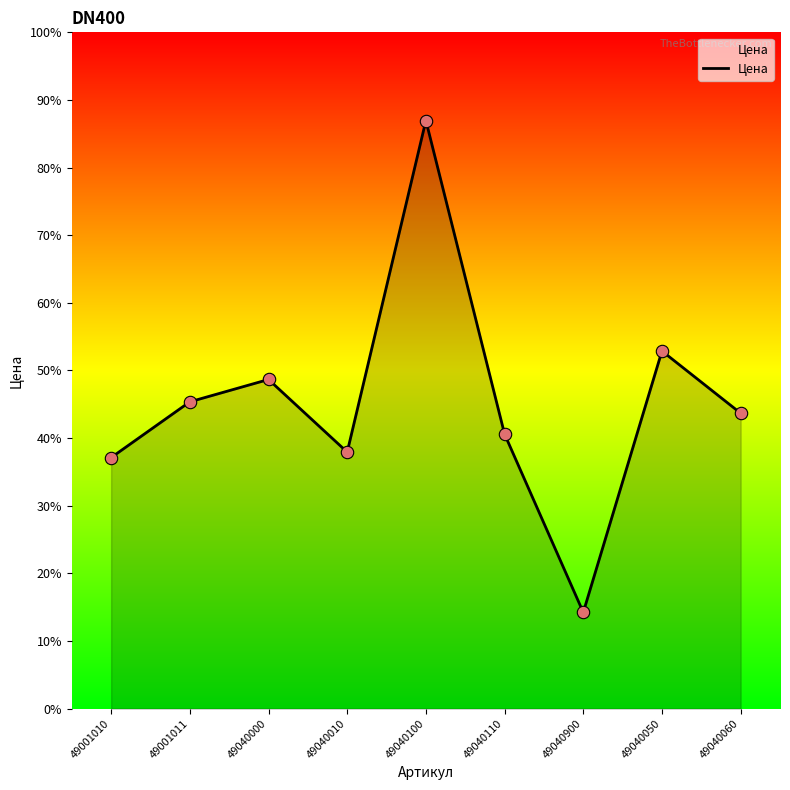

Between 49040010 and 49040900, which is larger?

49040010